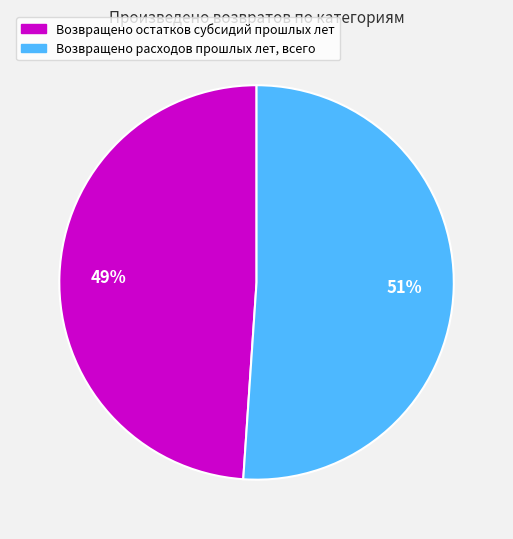

How many slices are in this pie chart?

2